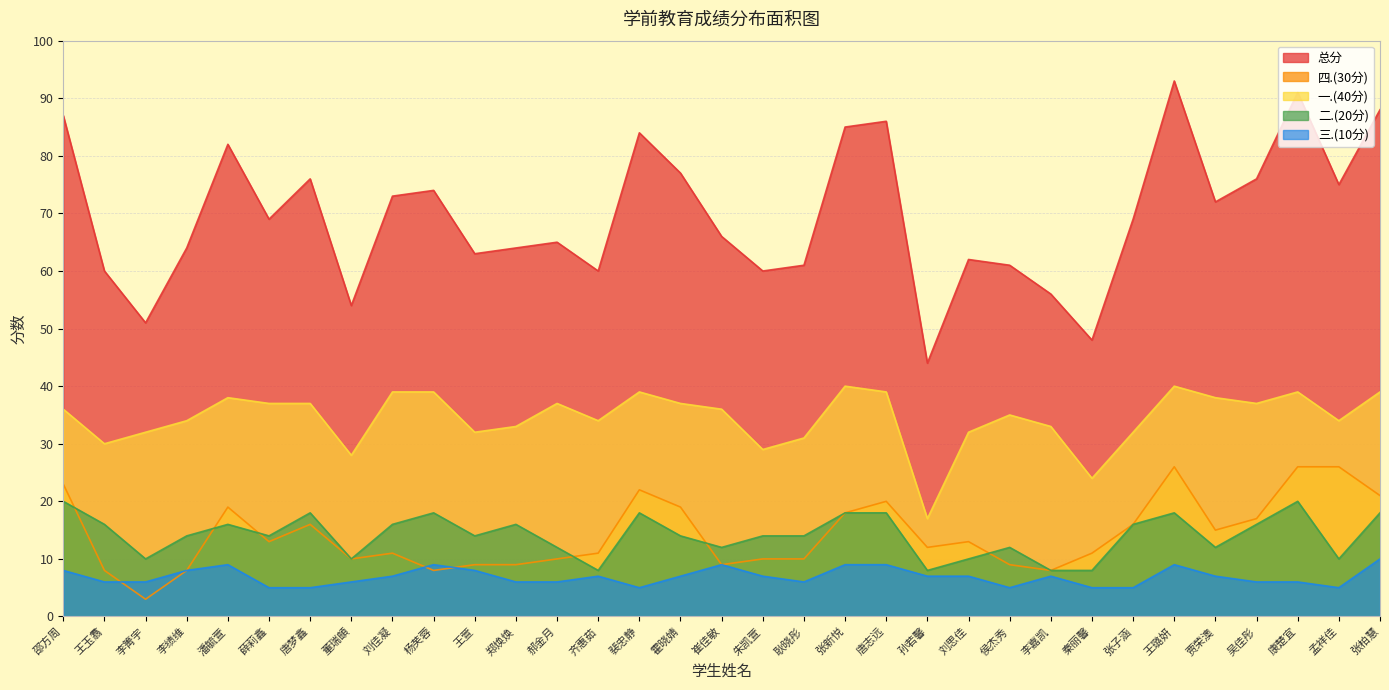

At which label does 一.(40分) first exceed 36?

潘毓萱